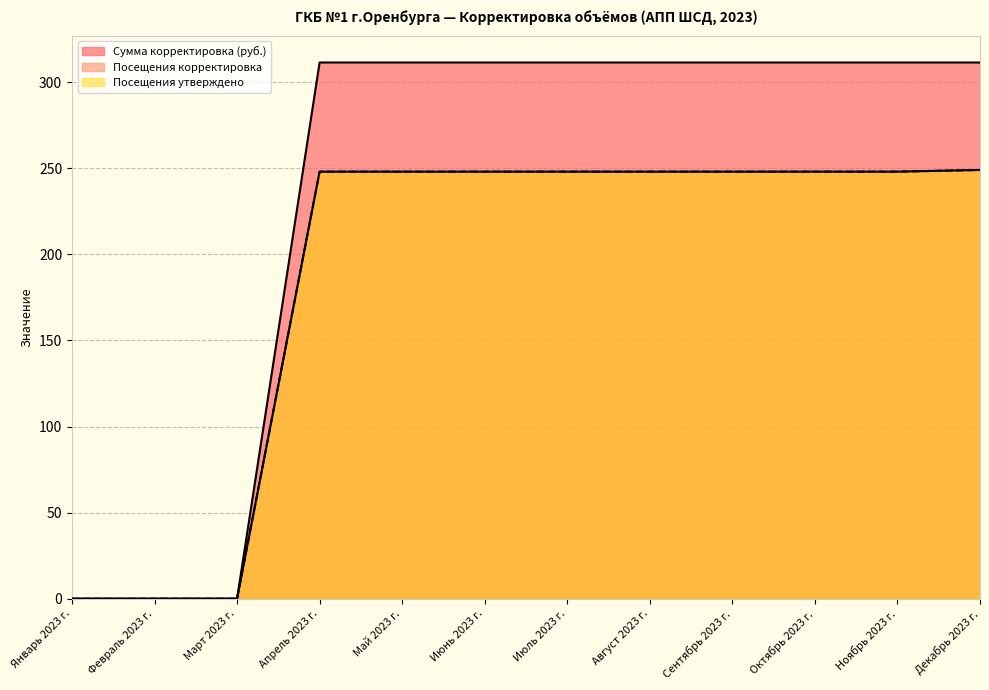

Reading right to left, what are all the values shown in this chart?

Сумма корректировка (руб.): Декабрь 2023 г.=311.4	Ноябрь 2023 г.=311.4	Октябрь 2023 г.=311.4	Сентябрь 2023 г.=311.4	Август 2023 г.=311.4	Июль 2023 г.=311.4	Июнь 2023 г.=311.4	Май 2023 г.=311.4	Апрель 2023 г.=311.4	Март 2023 г.=0.0	Февраль 2023 г.=0.0	Январь 2023 г.=0.0
Посещения корректировка: Декабрь 2023 г.=249.0	Ноябрь 2023 г.=248.0	Октябрь 2023 г.=248.0	Сентябрь 2023 г.=248.0	Август 2023 г.=248.0	Июль 2023 г.=248.0	Июнь 2023 г.=248.0	Май 2023 г.=248.0	Апрель 2023 г.=248.0	Март 2023 г.=0.0	Февраль 2023 г.=0.0	Январь 2023 г.=0.0
Посещения утверждено: Декабрь 2023 г.=249.0	Ноябрь 2023 г.=248.0	Октябрь 2023 г.=248.0	Сентябрь 2023 г.=248.0	Август 2023 г.=248.0	Июль 2023 г.=248.0	Июнь 2023 г.=248.0	Май 2023 г.=248.0	Апрель 2023 г.=248.0	Март 2023 г.=0.0	Февраль 2023 г.=0.0	Январь 2023 г.=0.0